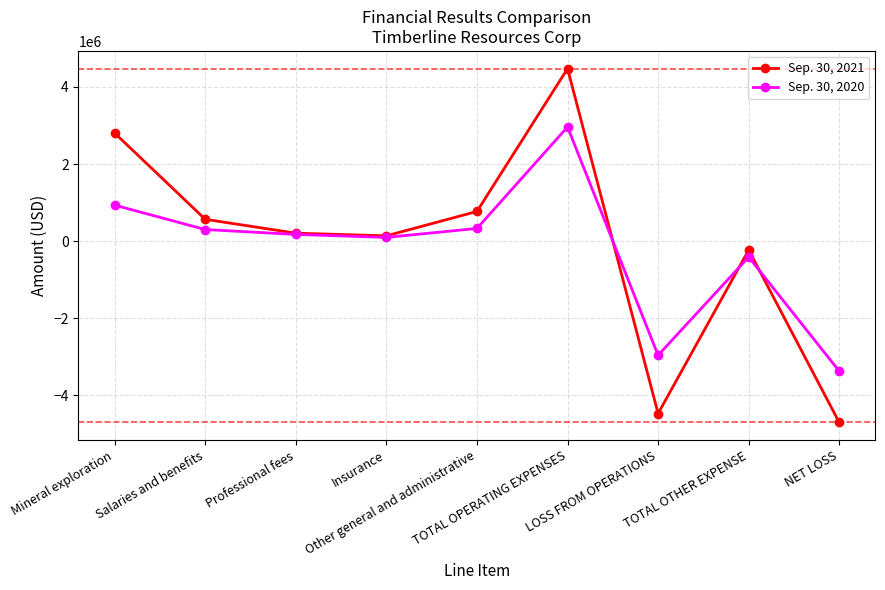

List the series in order of their overall mean, lowest first.

Sep. 30, 2020, Sep. 30, 2021